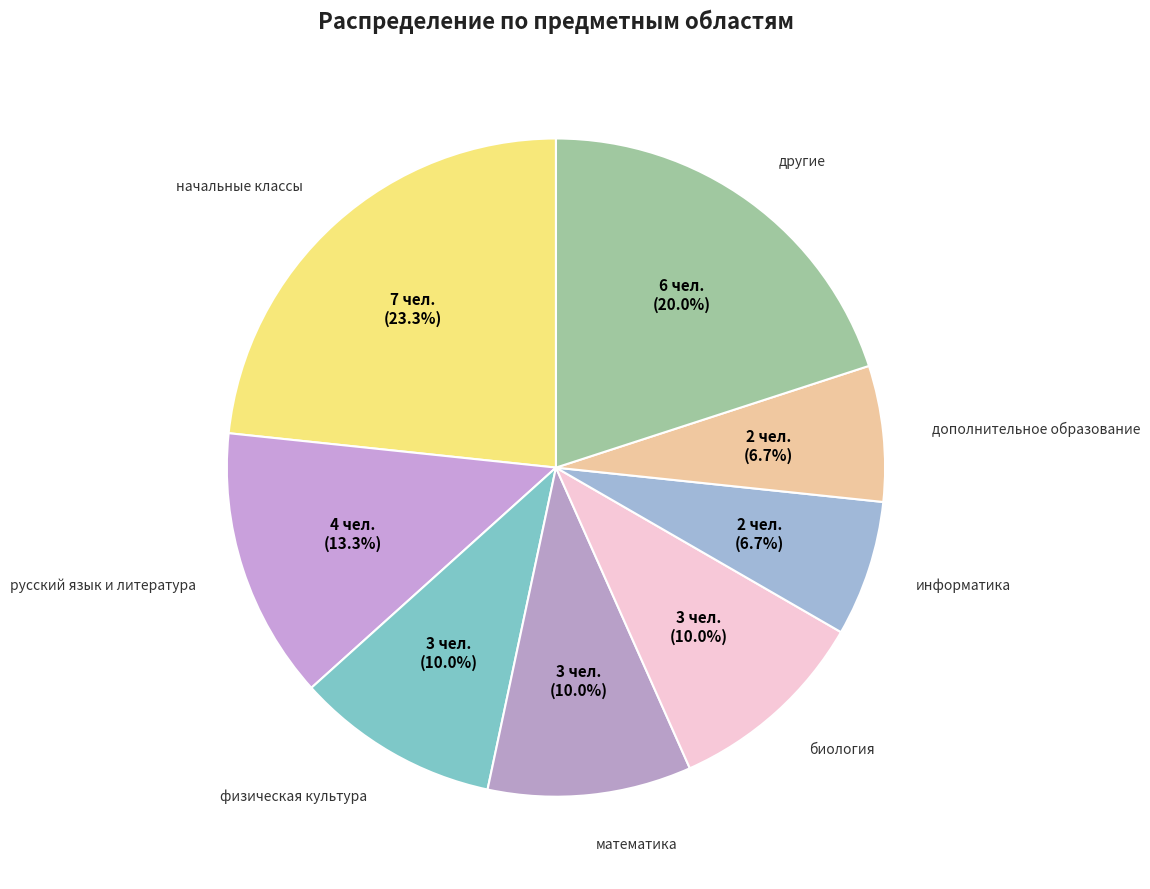

How many slices are in this pie chart?

8